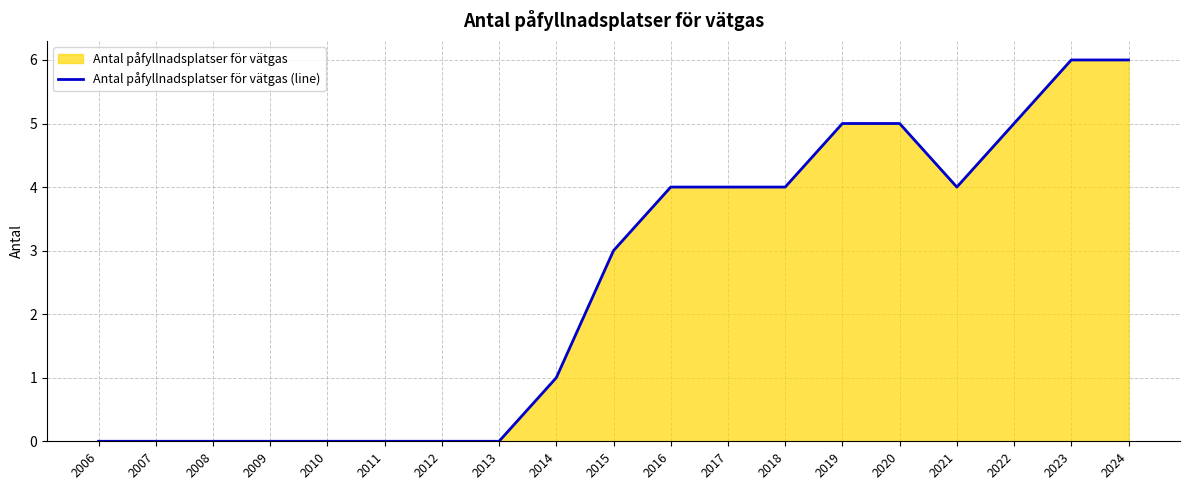

True or false: there are more than 0 points higher than both neighbors.

False